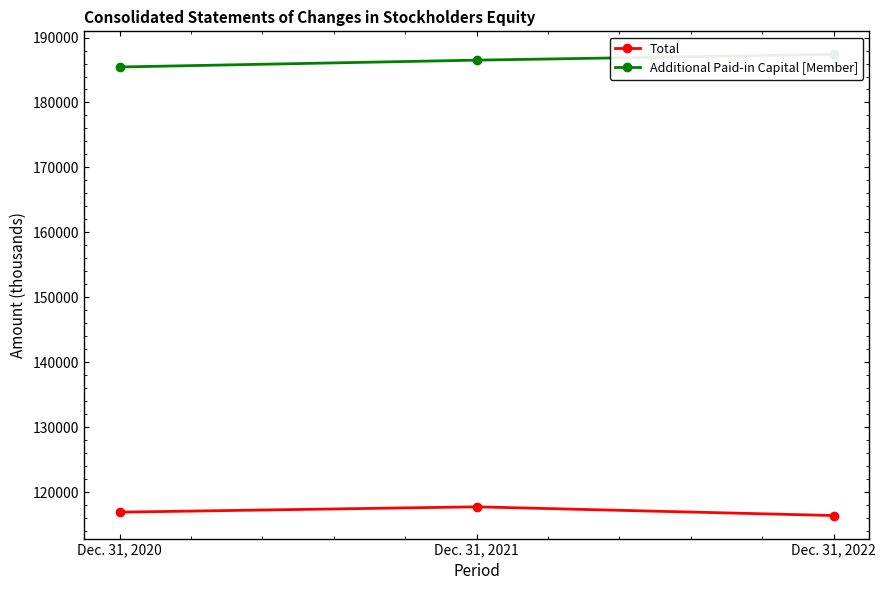

Is the value of Total at Dec. 31, 2021 greater than the value of Additional Paid-in Capital [Member] at Dec. 31, 2020?

No